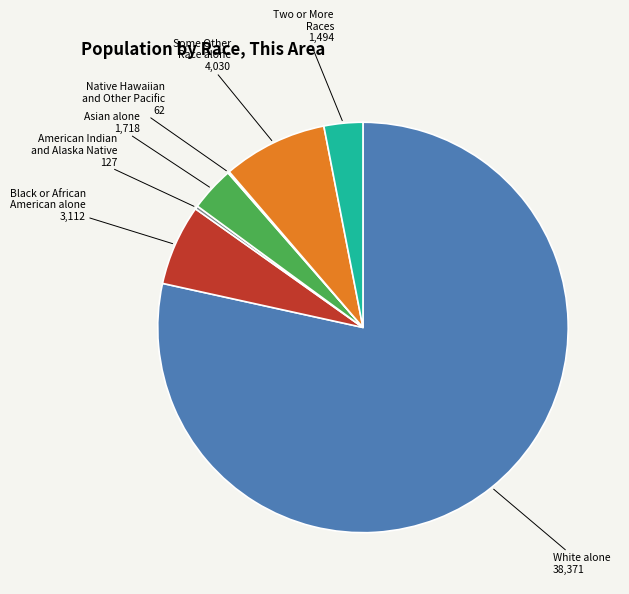

What is the ratio of the value at White alone to the value at Some Other Race alone?

9.5